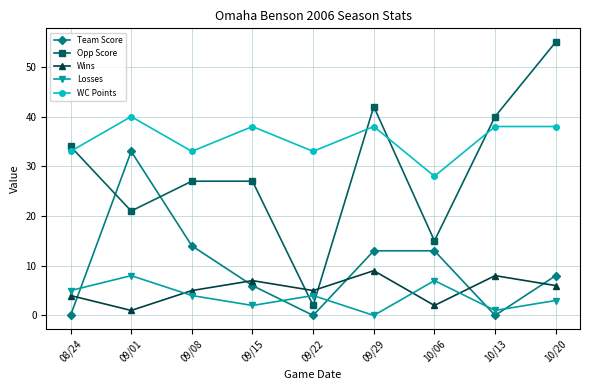

Reading left to right, what are all the values shown in this chart?

Team Score: 08/24=0	09/01=33	09/08=14	09/15=6	09/22=0	09/29=13	10/06=13	10/13=0	10/20=8
Opp Score: 08/24=34	09/01=21	09/08=27	09/15=27	09/22=2	09/29=42	10/06=15	10/13=40	10/20=55
Wins: 08/24=4	09/01=1	09/08=5	09/15=7	09/22=5	09/29=9	10/06=2	10/13=8	10/20=6
Losses: 08/24=5	09/01=8	09/08=4	09/15=2	09/22=4	09/29=0	10/06=7	10/13=1	10/20=3
WC Points: 08/24=33	09/01=40	09/08=33	09/15=38	09/22=33	09/29=38	10/06=28	10/13=38	10/20=38